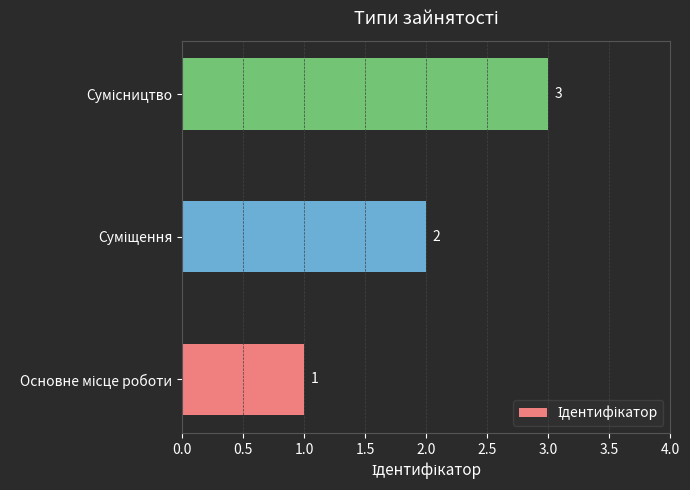

What is the sum of all values?

6